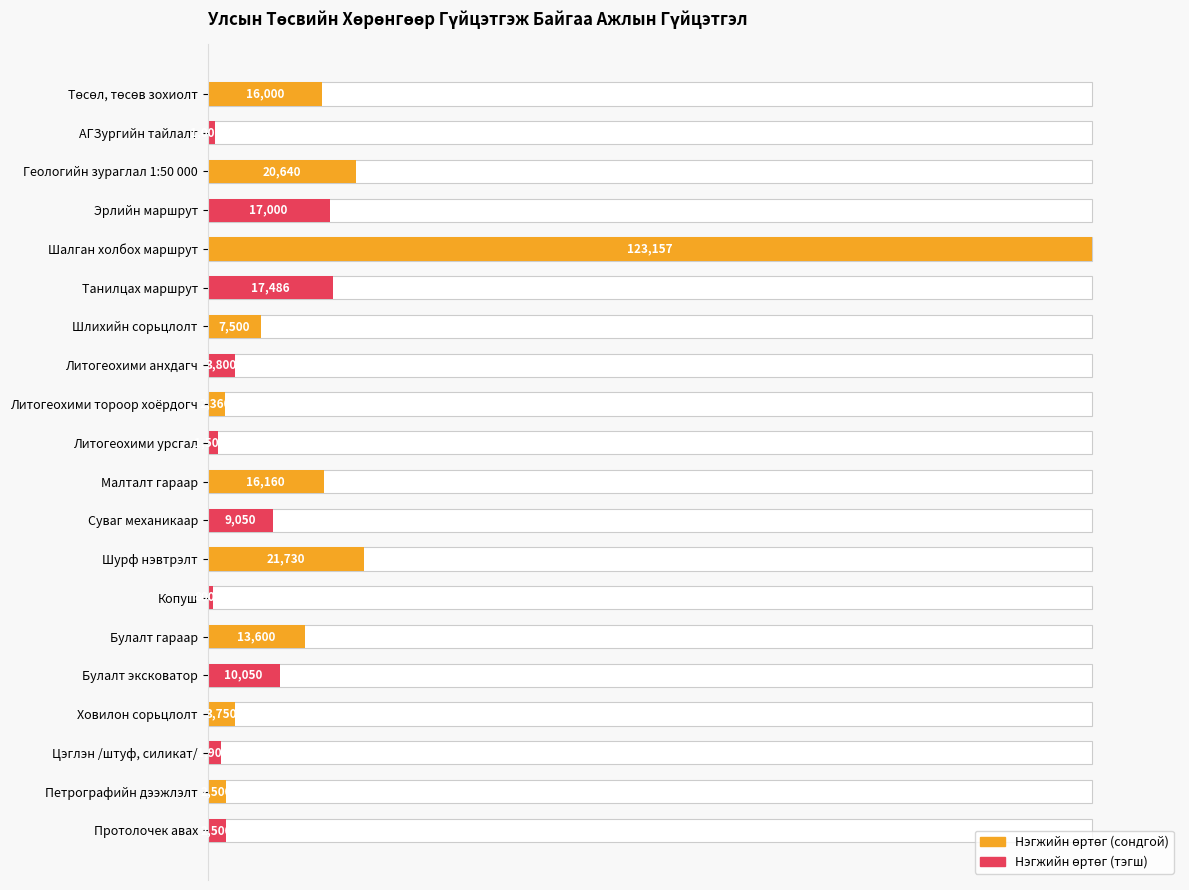

The chart shows a value of 5.4 at Ховилон сорьцлолт. True or false?

False